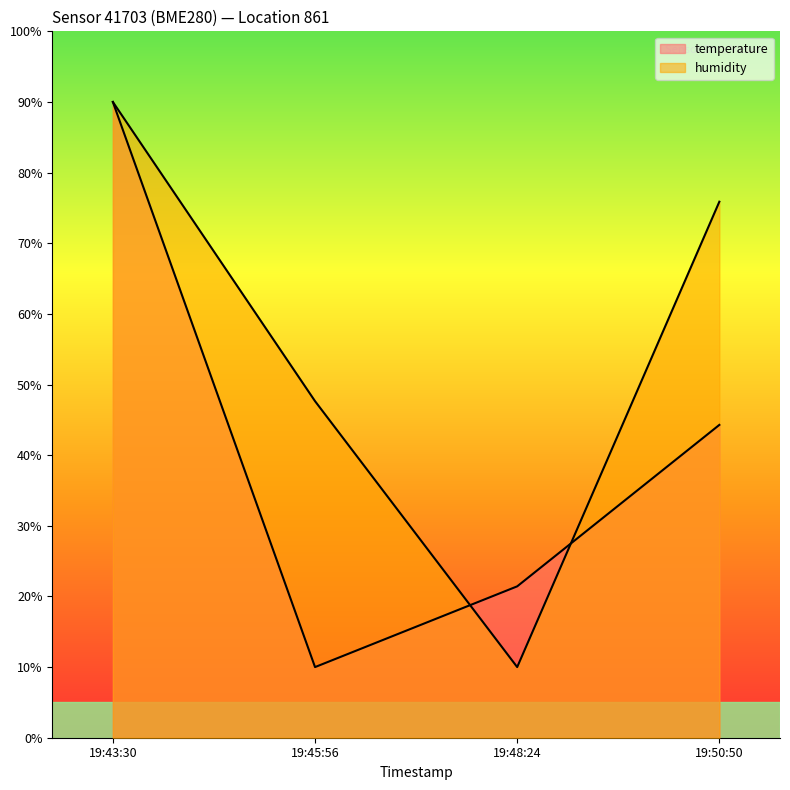

What is the difference between the humidity values at 19:50:50 and 19:48:24?

65.9